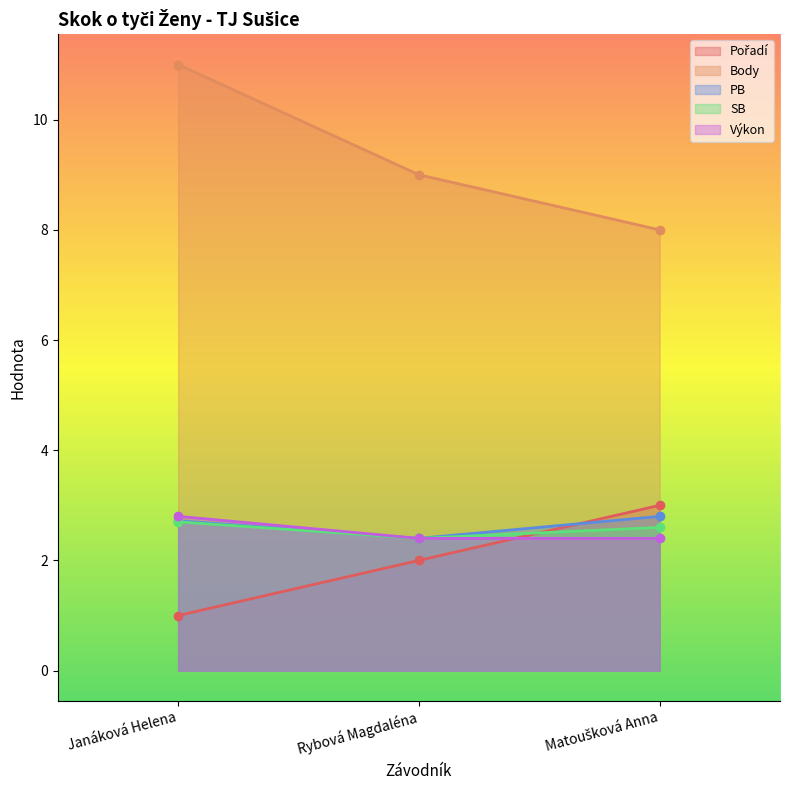

The PB series shows 3.4 at Rybová Magdaléna. True or false?

False